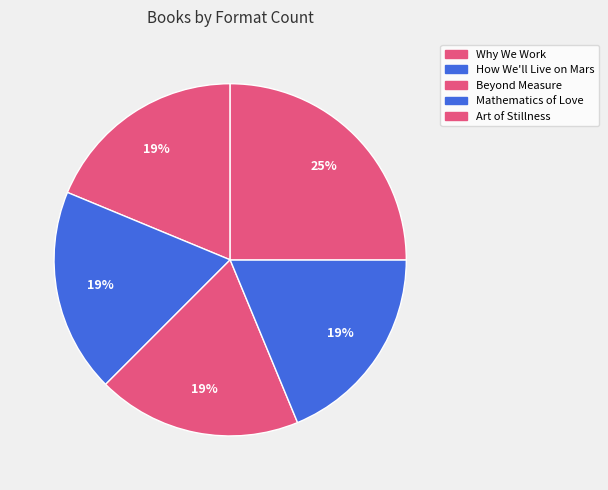

How many segments does this pie chart have?

5